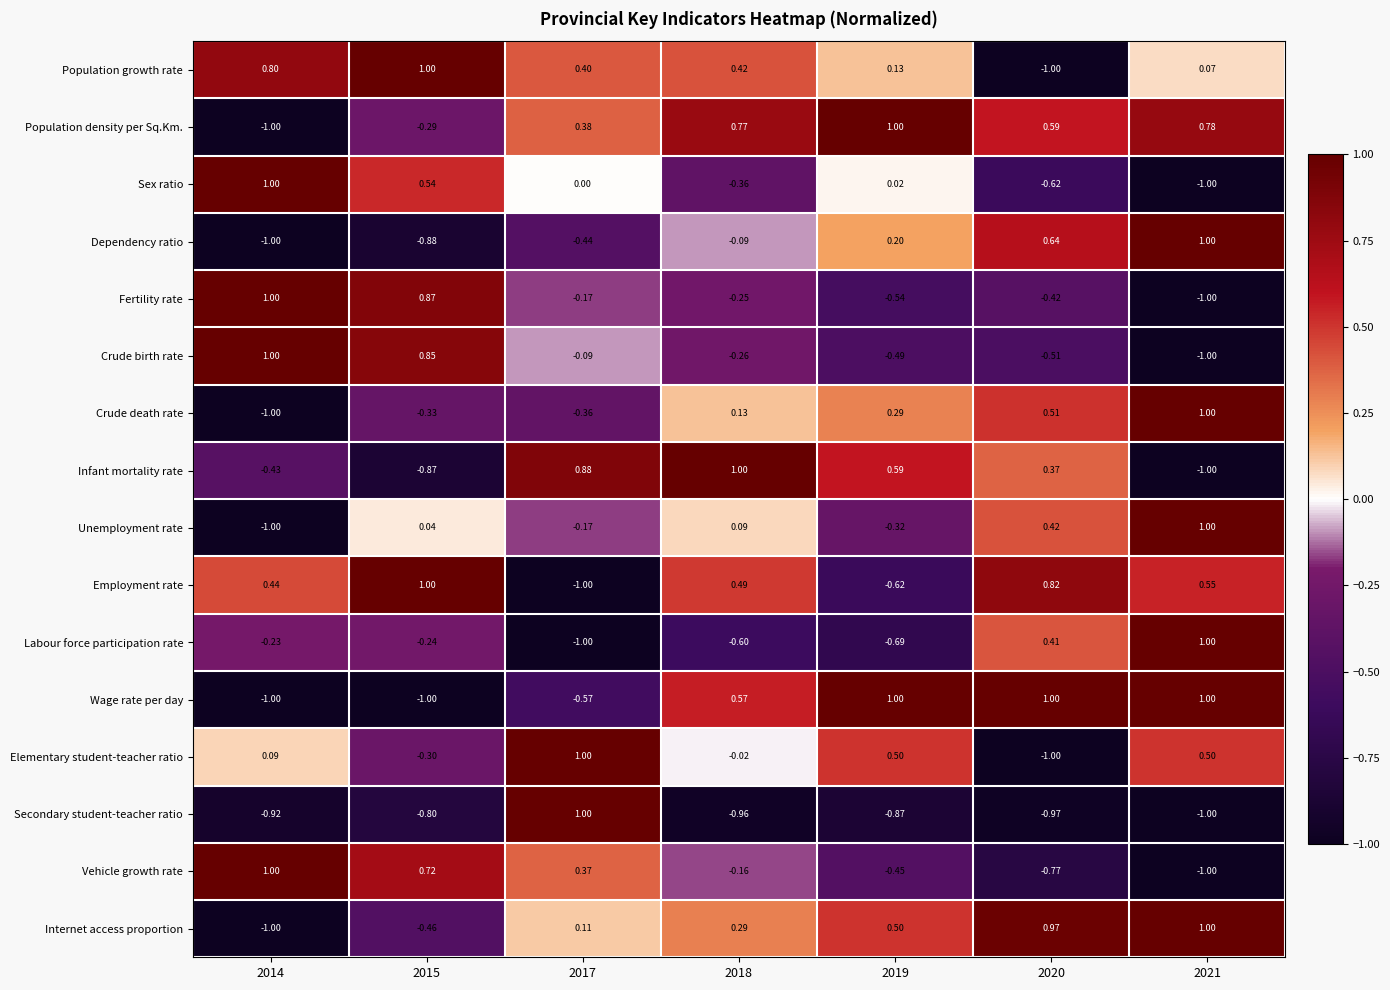

Count the number of categories in the chart.

7